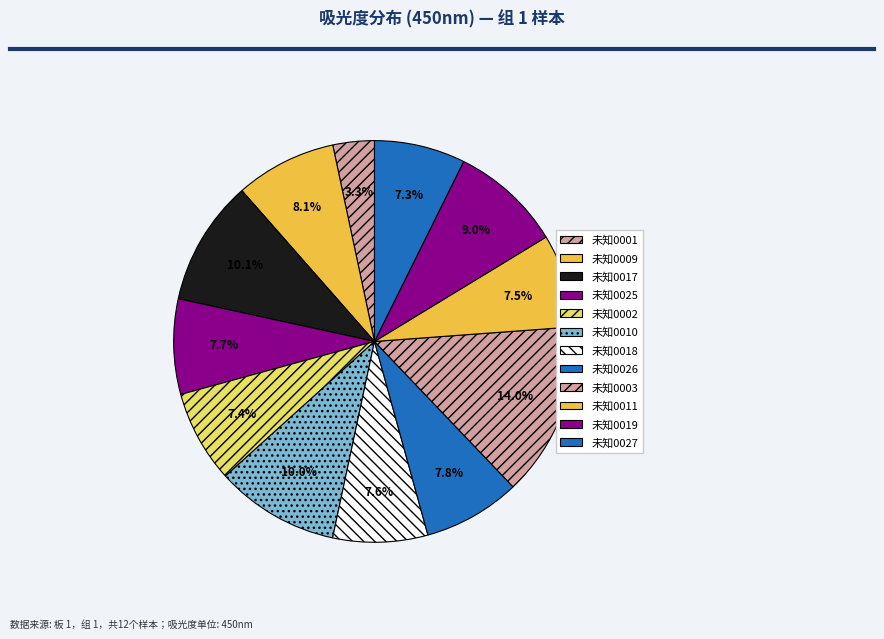

Does any single category account for the majority?

No